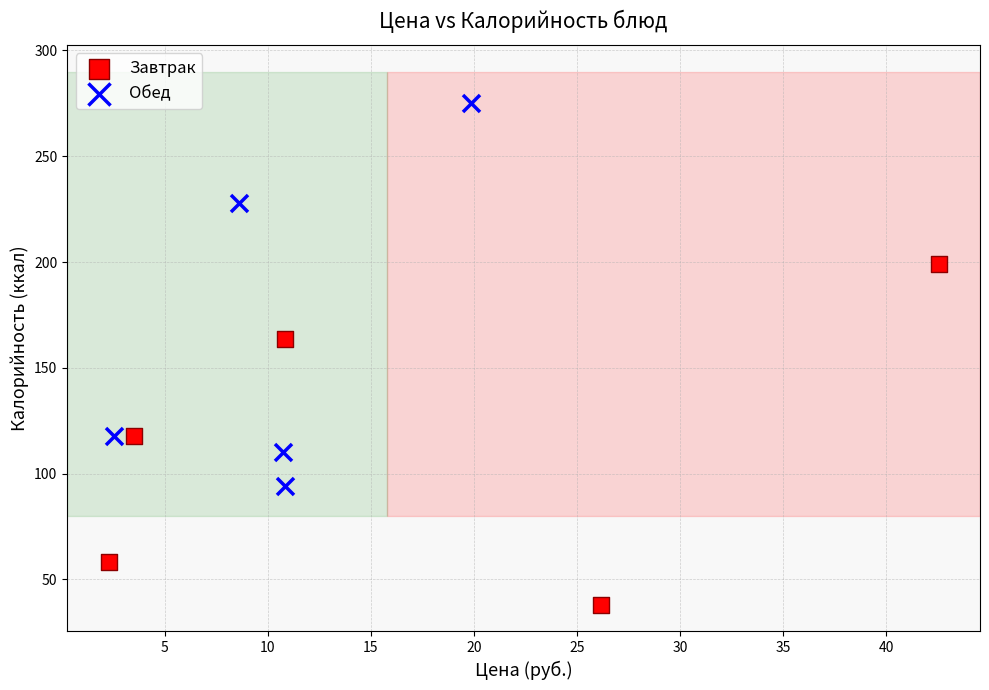

Which series has the widest spread of Y values?

Обед